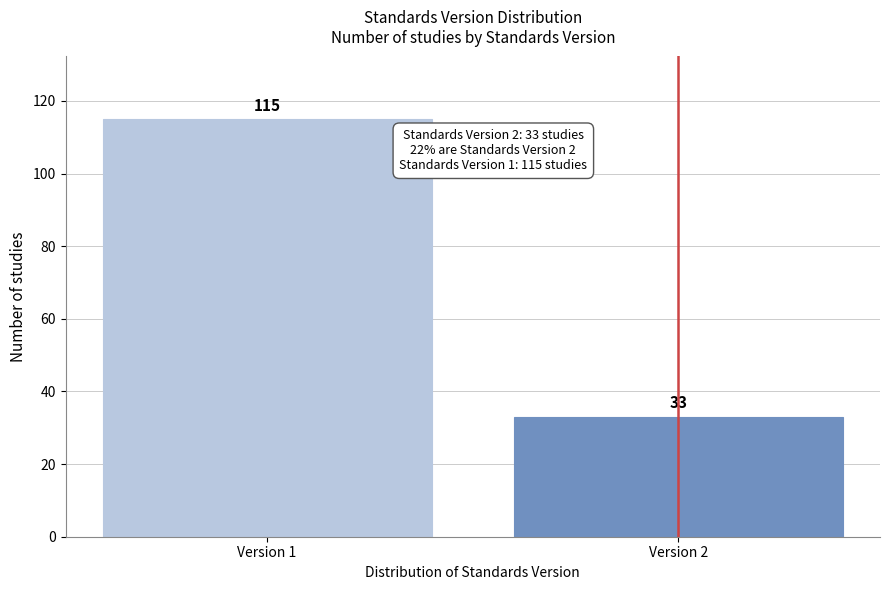

Reading left to right, what are all the values shown in this chart?

115	33